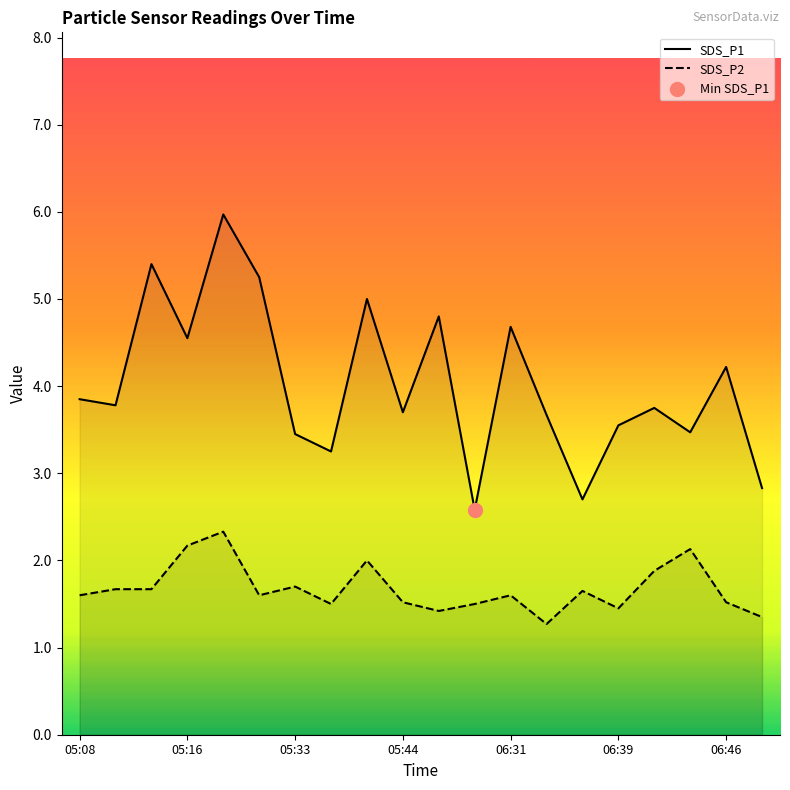

At which category is the sum across all series the highest?

05:22